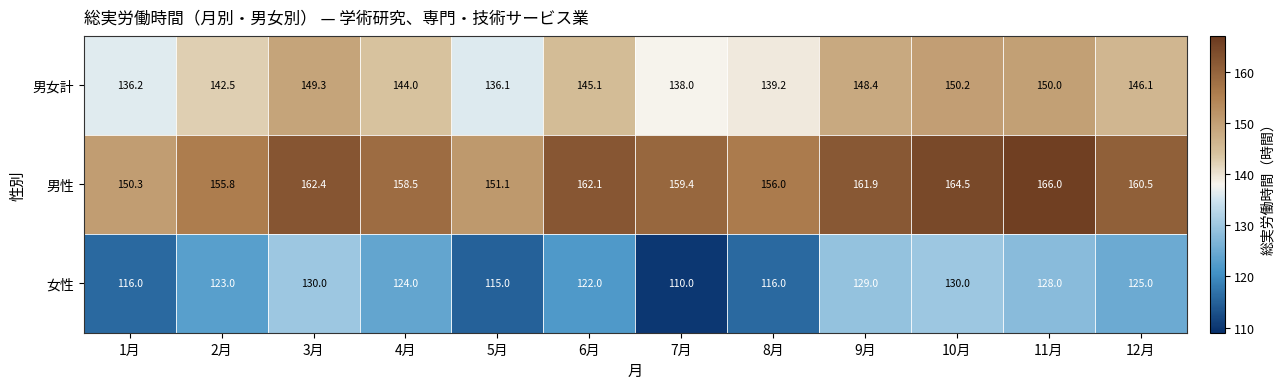

What is the sum of all 男女計 values?

1725.1